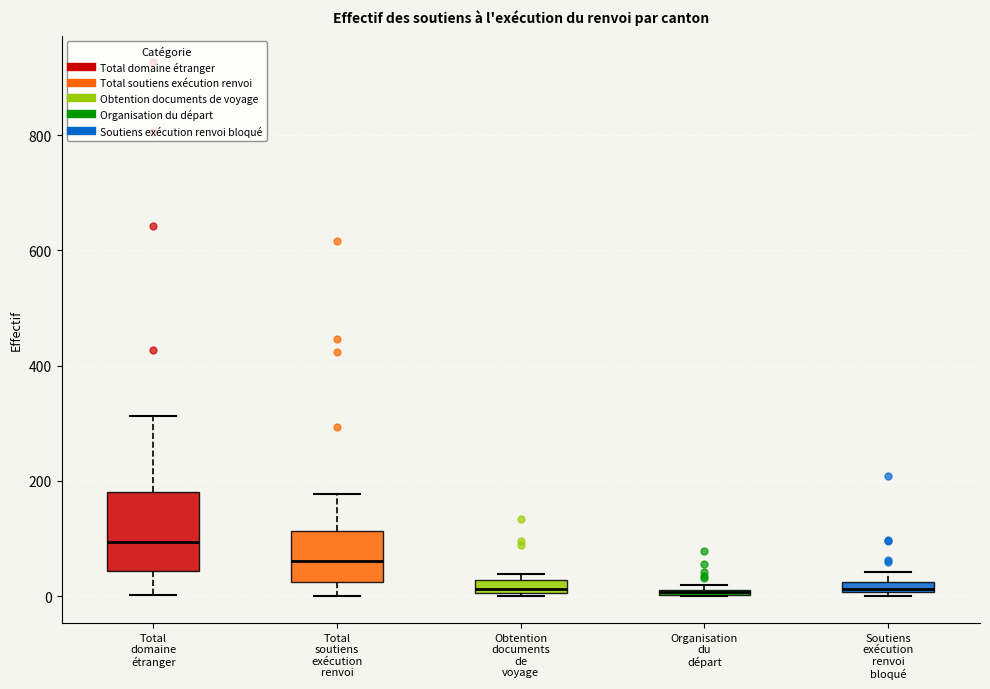

Where is the upper edge of the box for Soutiens exécution renvoi bloqué on the y-axis? The values are not printed on the chart, so give them approximately, as read against the axis.

20